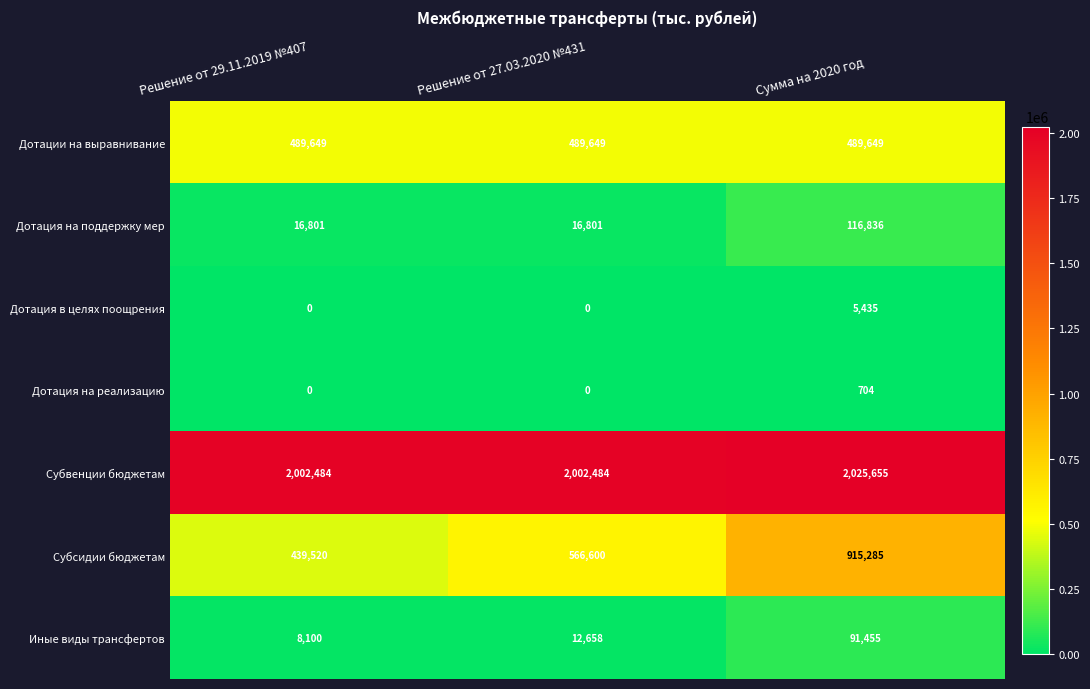

How many distinct data groups are displayed?

7